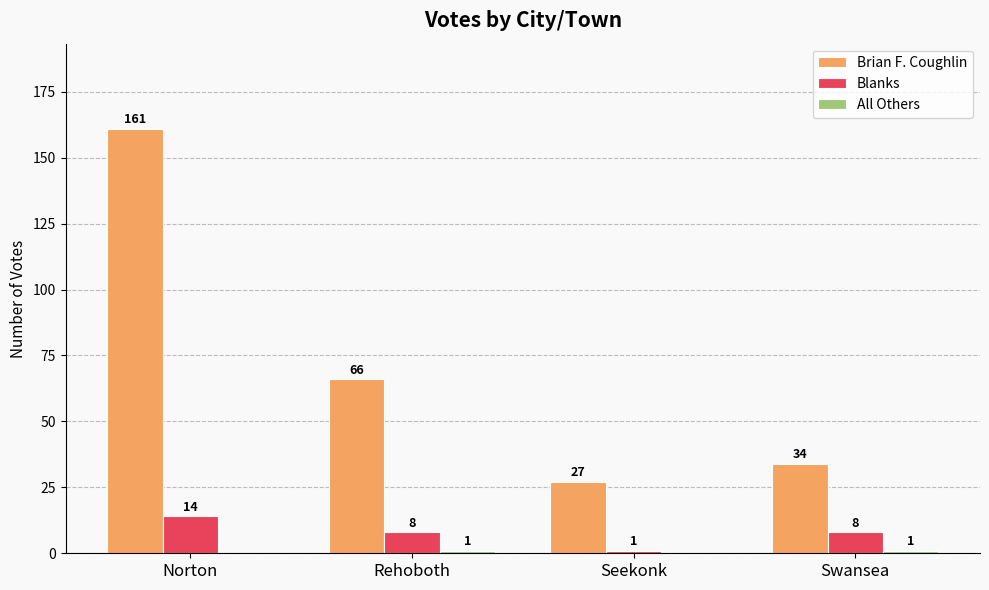

How many data points does each series have?

4